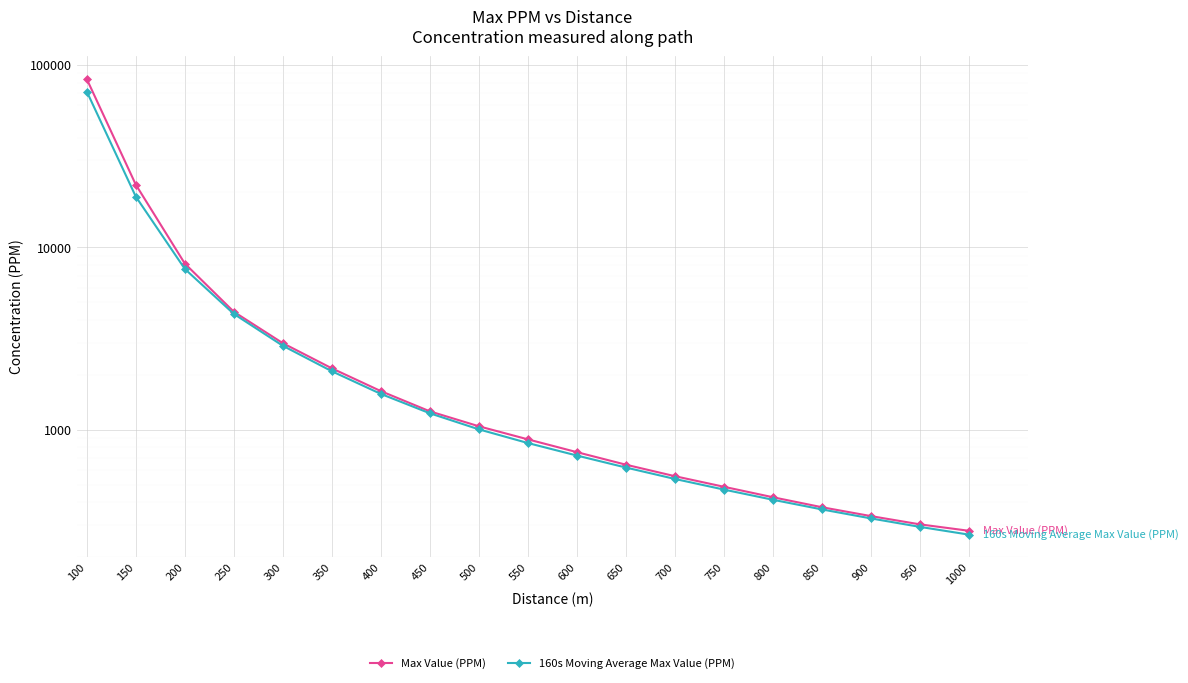

How many data points in 160s Moving Average Max Value (PPM) are above 845?

10